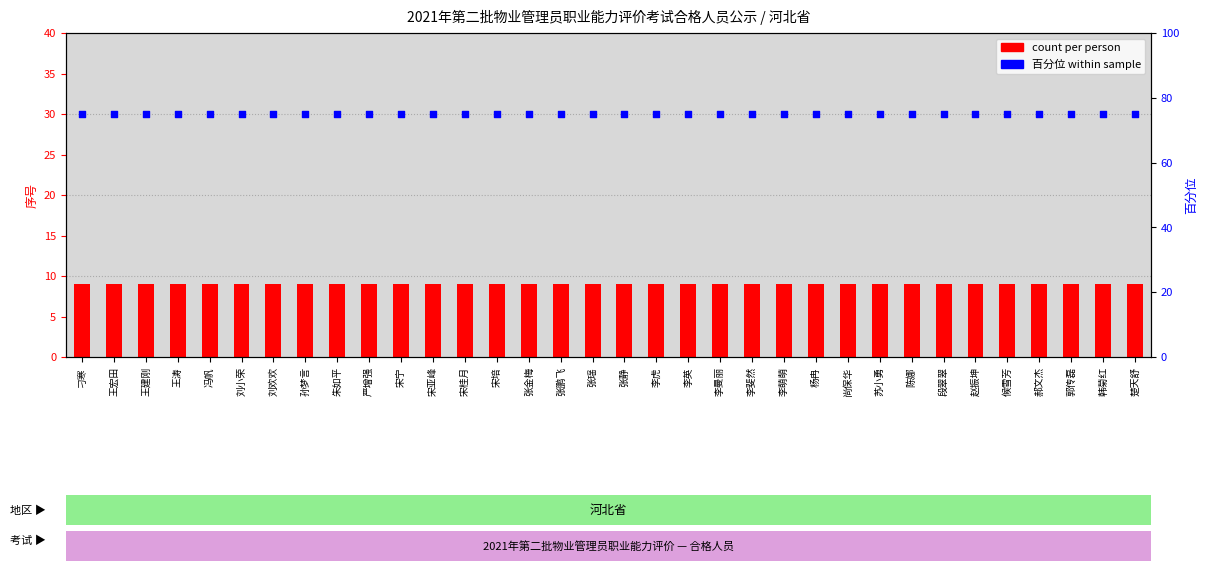

What are all the series names shown in the legend?

count per person, 百分位 within sample